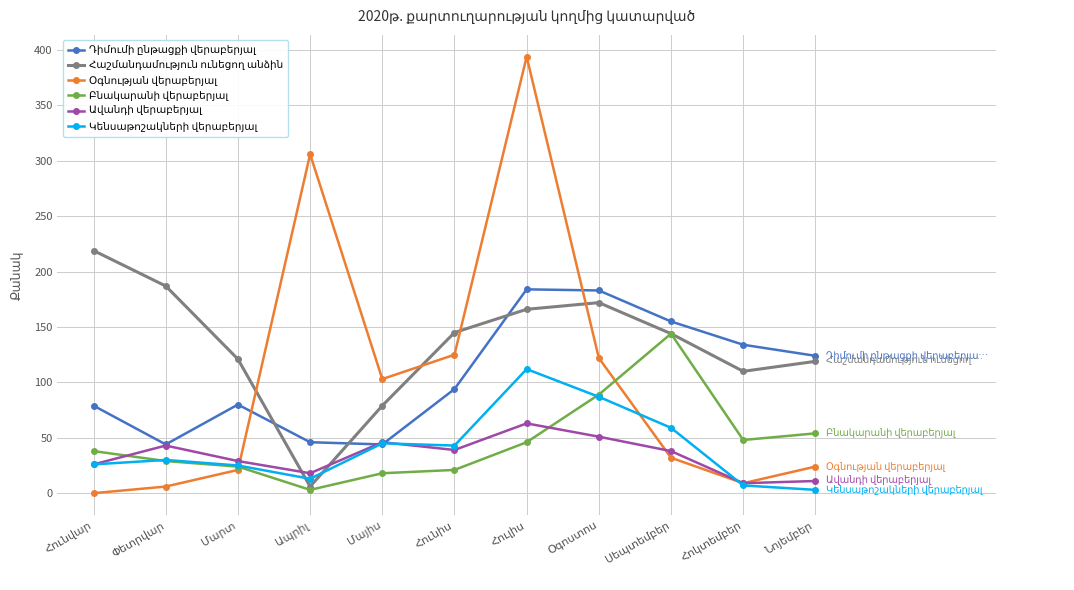

At how many categories does at least one series exceed 208?

3